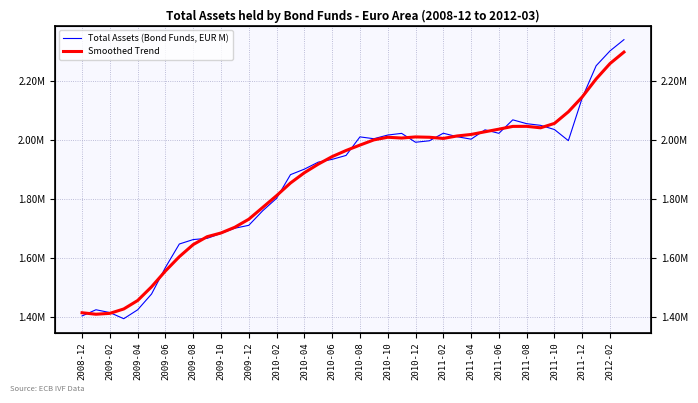

Reading left to right, extract all data points from this chart.

Total Assets (Bond Funds, EUR M): 1404840.1	1425748.8	1416207.8	1395438.0	1425564.0	1479062.6	1568967.8	1648495.8	1663549.6	1667656.0	1684393.9	1702081.6	1711843.5	1761050.0	1803370.0	1883457.1	1902149.8	1925928.0	1935320.1	1948600.6	2011464.1	2005214.1	2017665.3	2023350.2	1993288.7	1998246.9	2023855.9	2011988.9	2003696.8	2035329.0	2023547.7	2069189.0	2056187.1	2050578.5	2036329.0	1998696.1	2143905.9	2252478.5	2302885.4	2340846.8
Smoothed Trend: 1415598.9	1410558.7	1413559.8	1428404.3	1457048.0	1503505.6	1557128.0	1605546.4	1646612.6	1673235.4	1685904.9	1705405.0	1732547.8	1772360.5	1812374.1	1855191.0	1890045.0	1919091.1	1944692.5	1965305.4	1983652.8	2001258.9	2010196.5	2007553.0	2011281.4	2010146.1	2006215.4	2014623.5	2019683.7	2028750.3	2037589.9	2046966.3	2047166.3	2042195.9	2057139.3	2096397.6	2146859.0	2207762.5	2260029.1	2298736.9